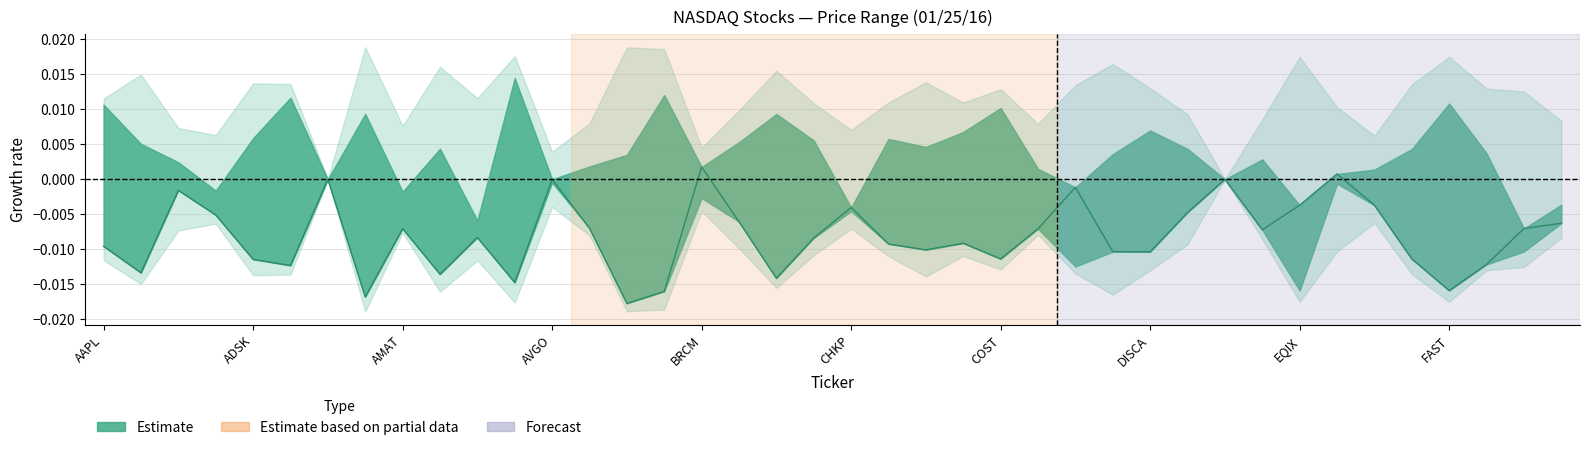

Rank the categories by value from lowest to highest.

14, DISCA, 15, 36, 11, 18, FAST, ADSK, CHKP, 37, BRCM, 24, 35, 28, 27, 22, AAPL, 21, 23, 19, 10, 31, 25, EQIX, 38, 13, 39, 17, AVGO, 29, 20, 32, 34, AMAT, 26, 12, COST, 30, 33, 16